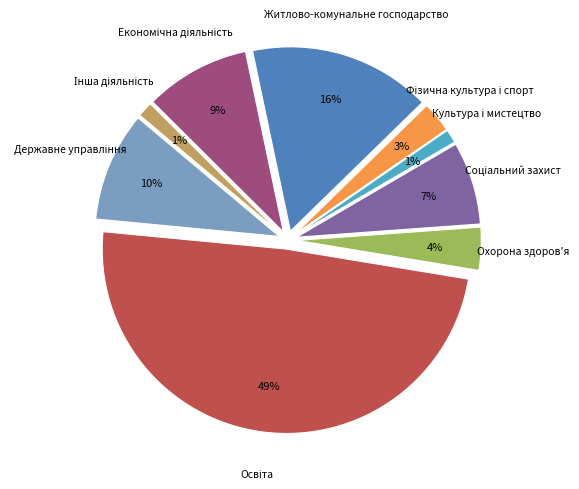

What percentage is the Фізична культура і спорт slice, to the nearest percent?

3%